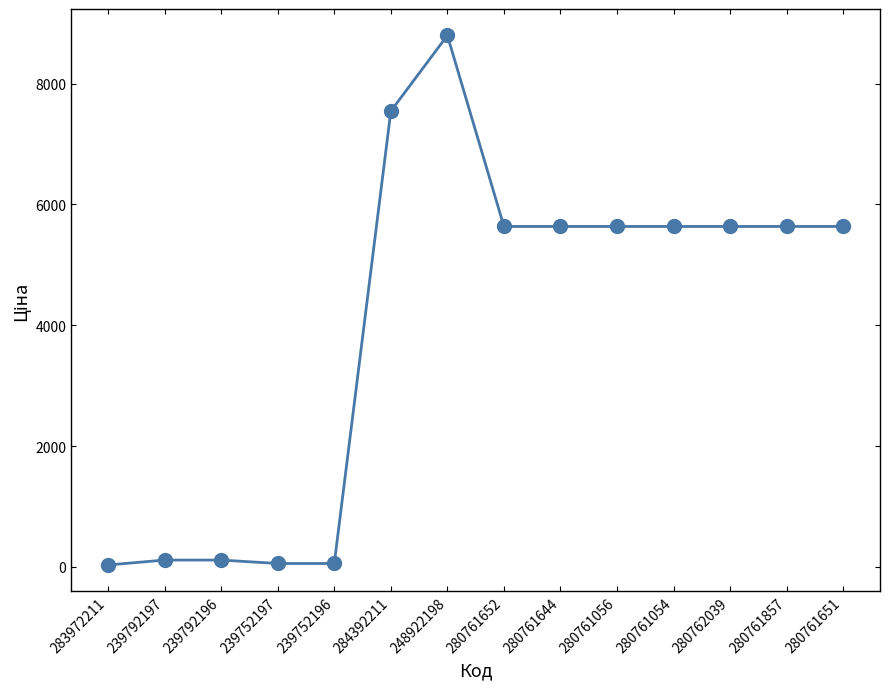

True or false: the data has more than 0 interior local peaks.

True